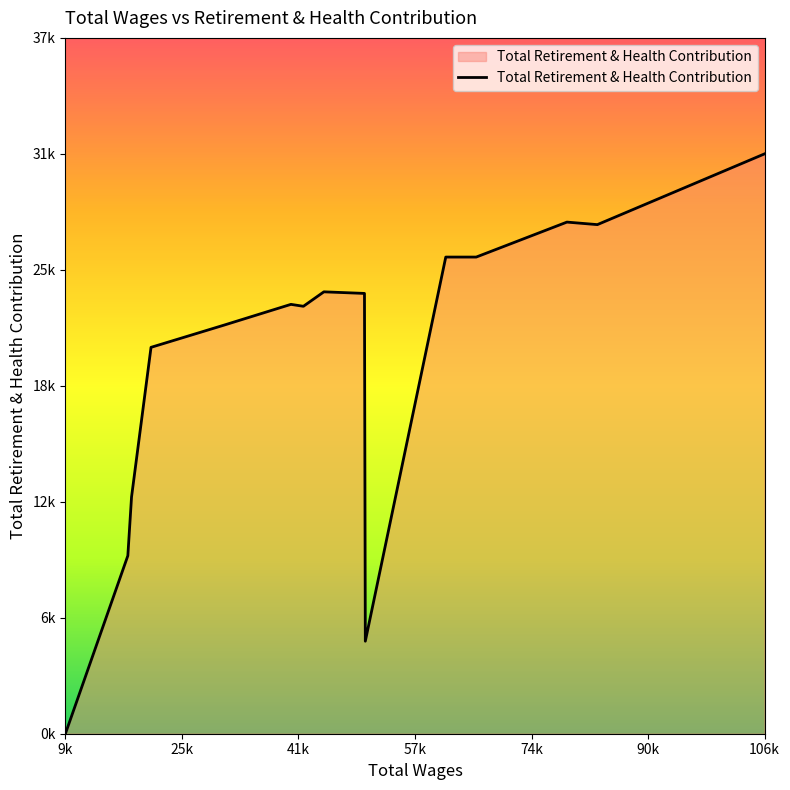

Does the chart display data point markers on the line(s)?

No